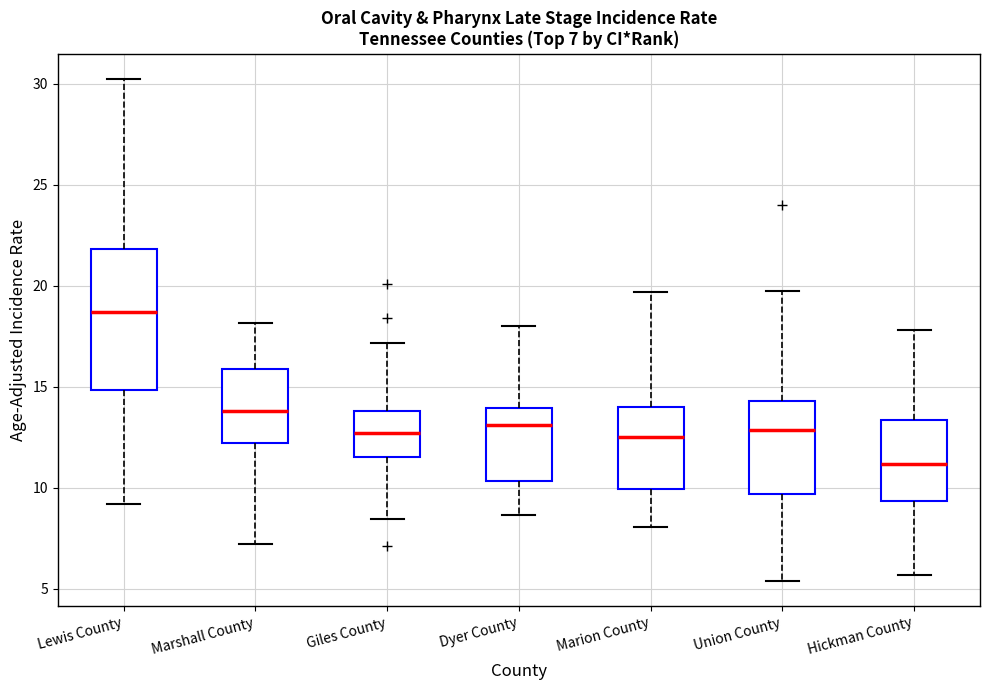

Comparing the boxes themselves (not the whiskers), which one is the tallest?

Lewis County